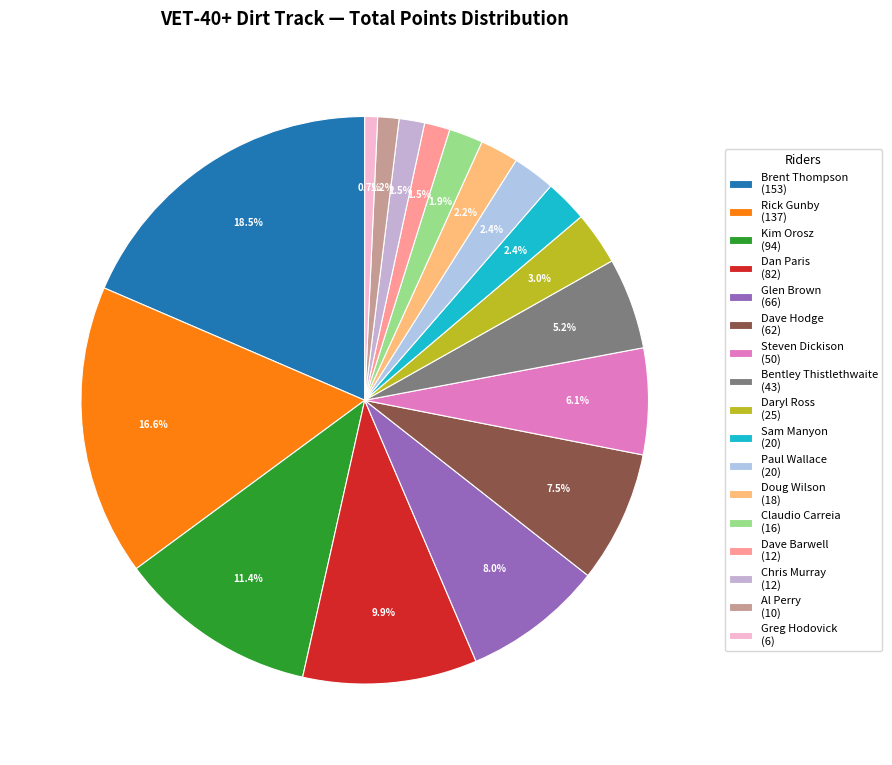

What is the smallest slice in the pie chart?

Greg Hodovick